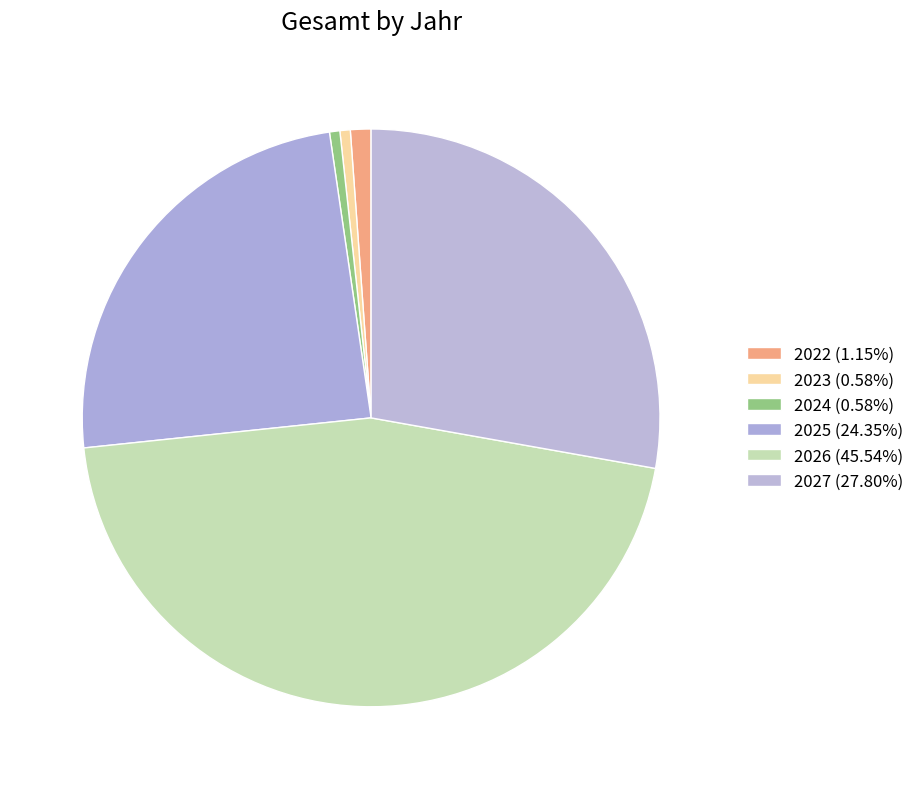

What is the change in value from 2023 to 2025?

+12986000.0